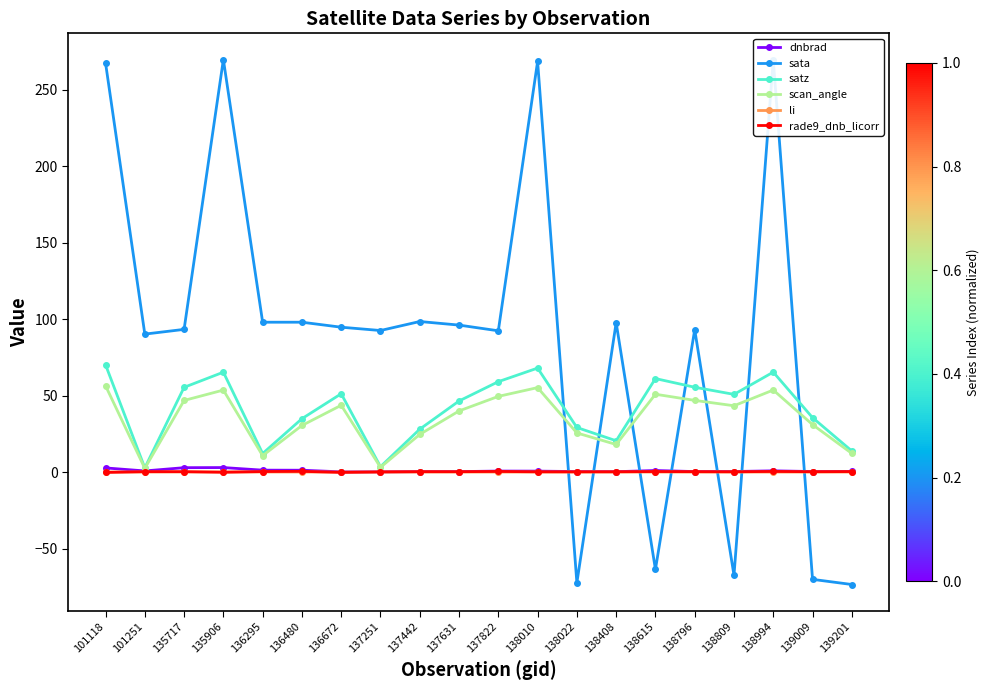

Read the scan_angle value at 138010.

55.2